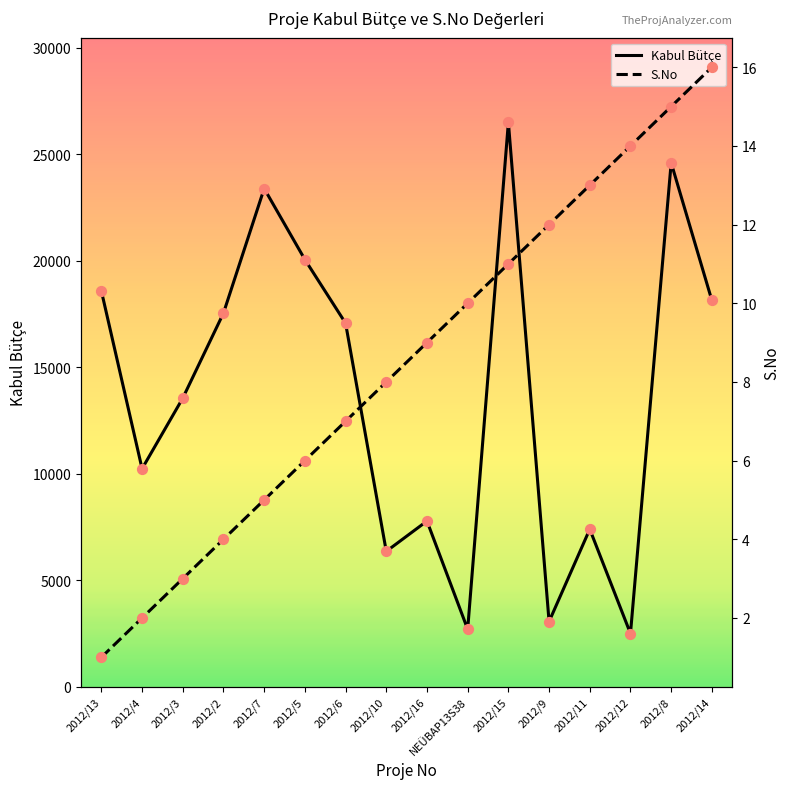

Which series reaches the maximum Y coordinate?

Kabul Bütçe